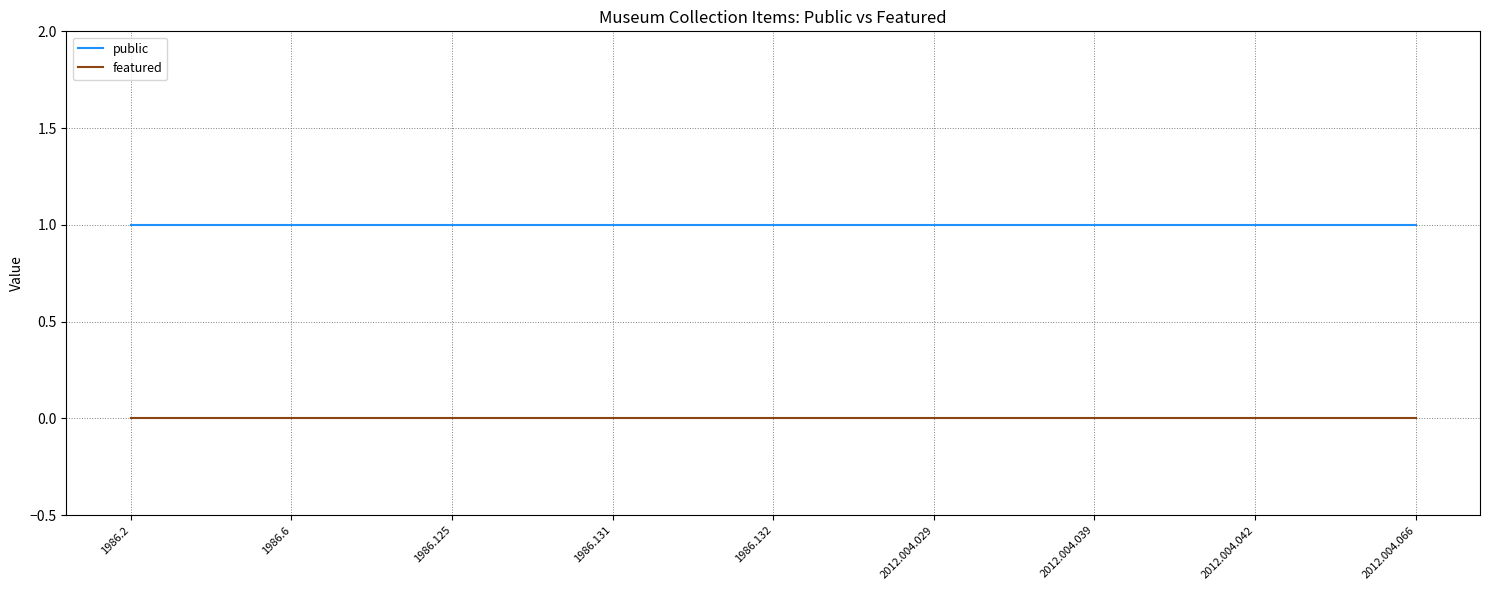

List the series in order of their peak value, highest first.

public, featured